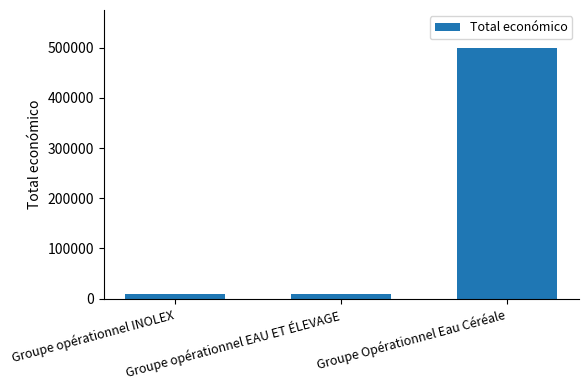

The value at Groupe opérationnel INOLEX is 10000. True or false?

True